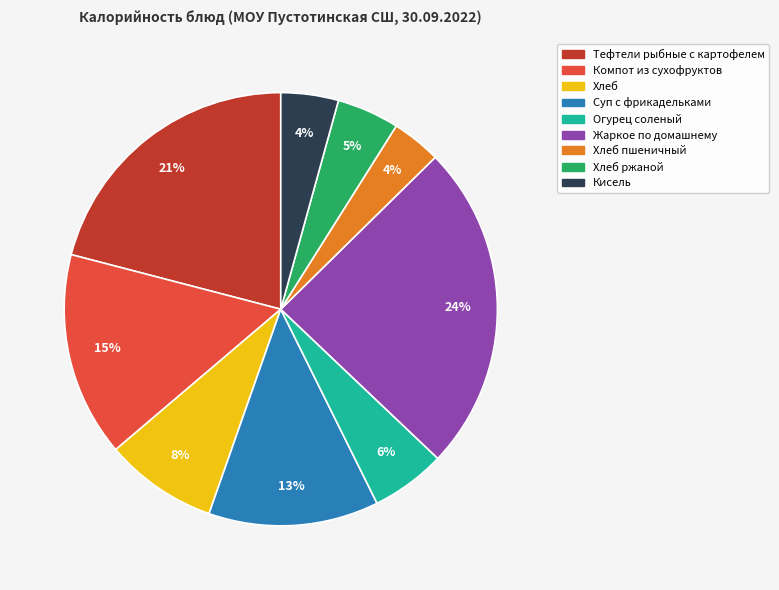

To the nearest percent, what is the average slice percentage?

11%